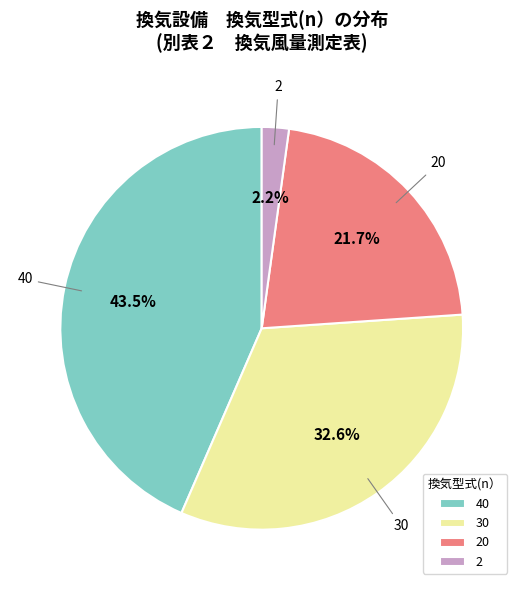

What is the total percentage of 40 and 2?

45.7%